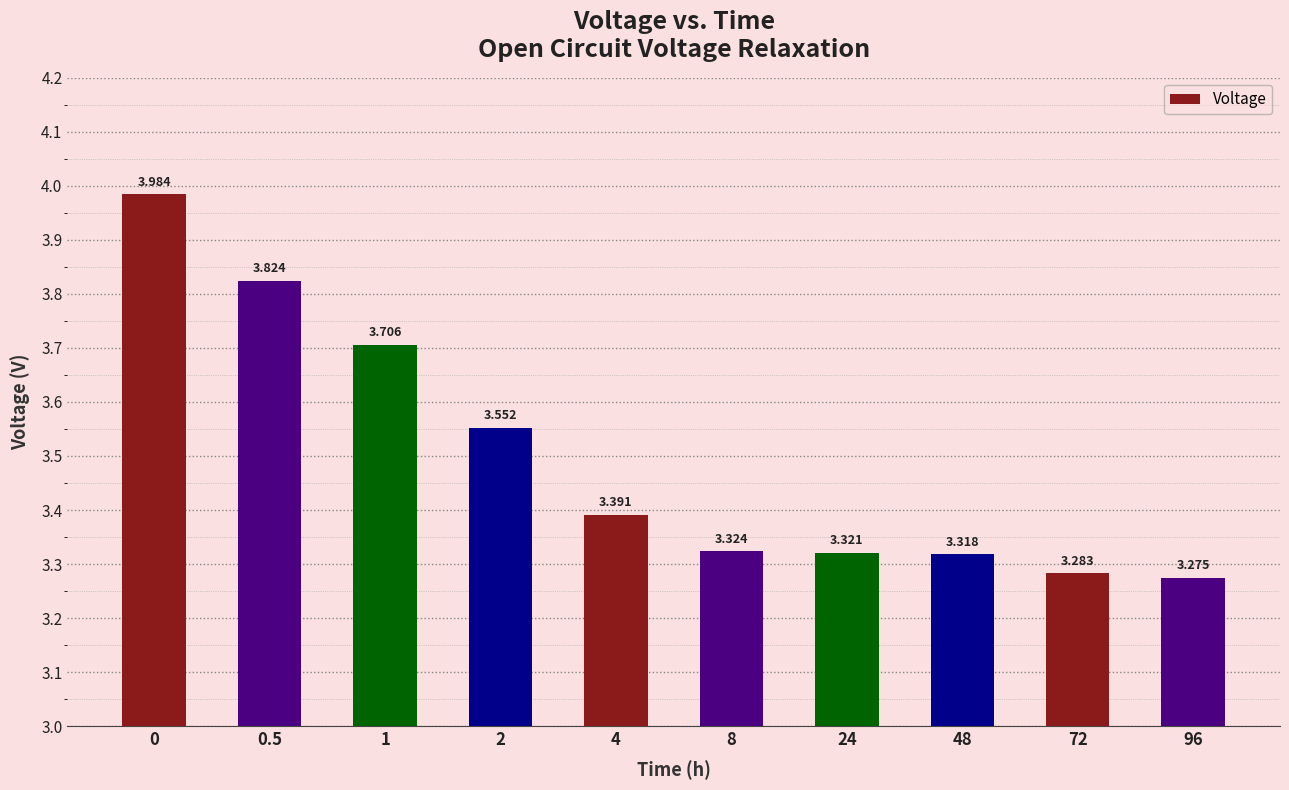

What is the label of the 3rd bar from the right?

48